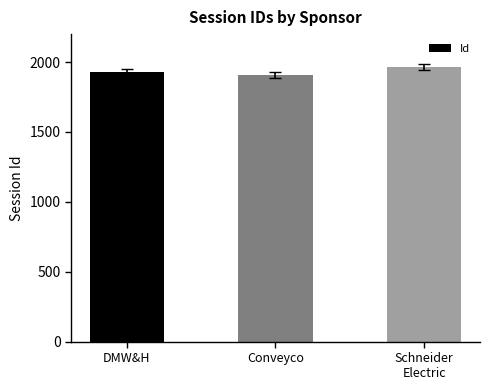

How many distinct data groups are displayed?

1